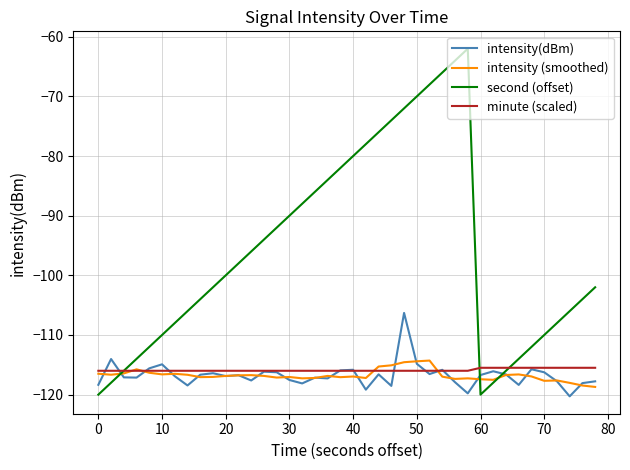

Which series has the largest range (max minus min)?

second (offset)